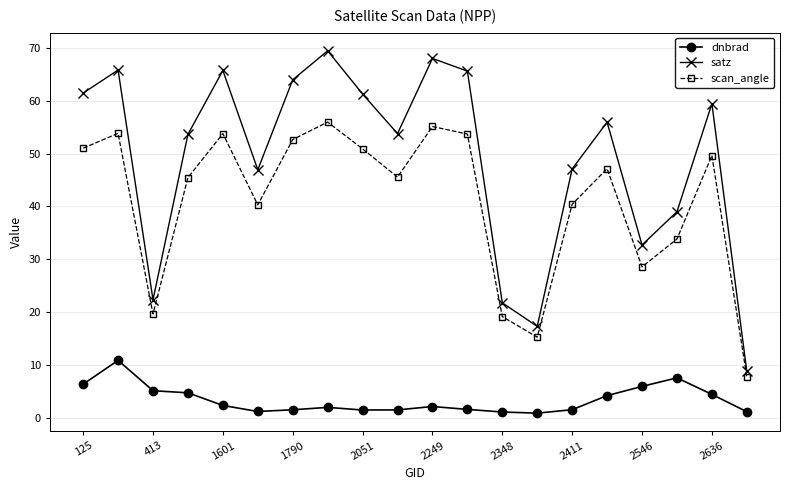

Does the chart have visible grid lines?

Yes